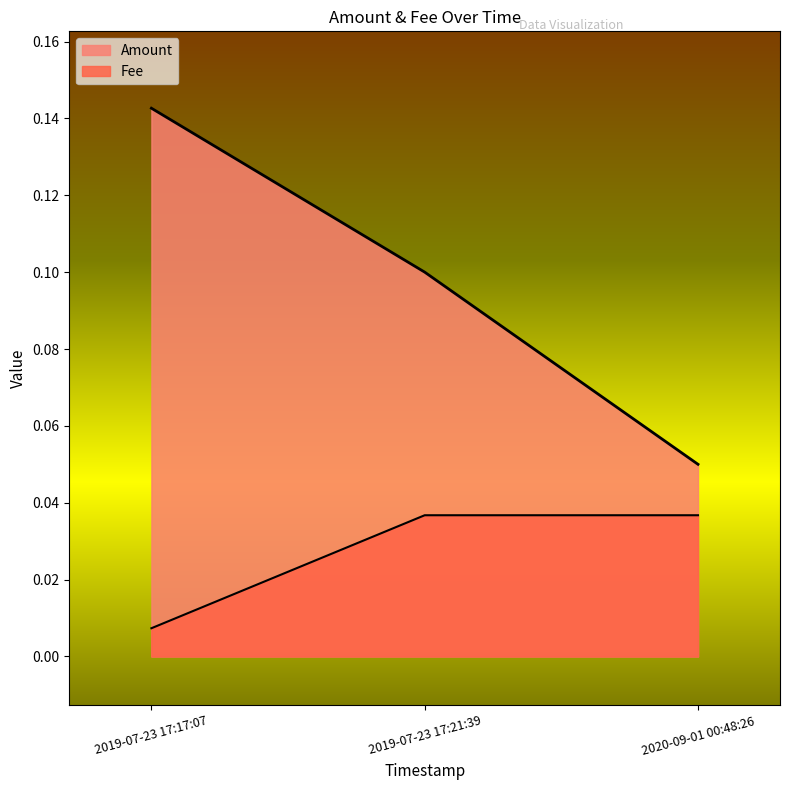

What are all the series names shown in the legend?

Amount, Fee